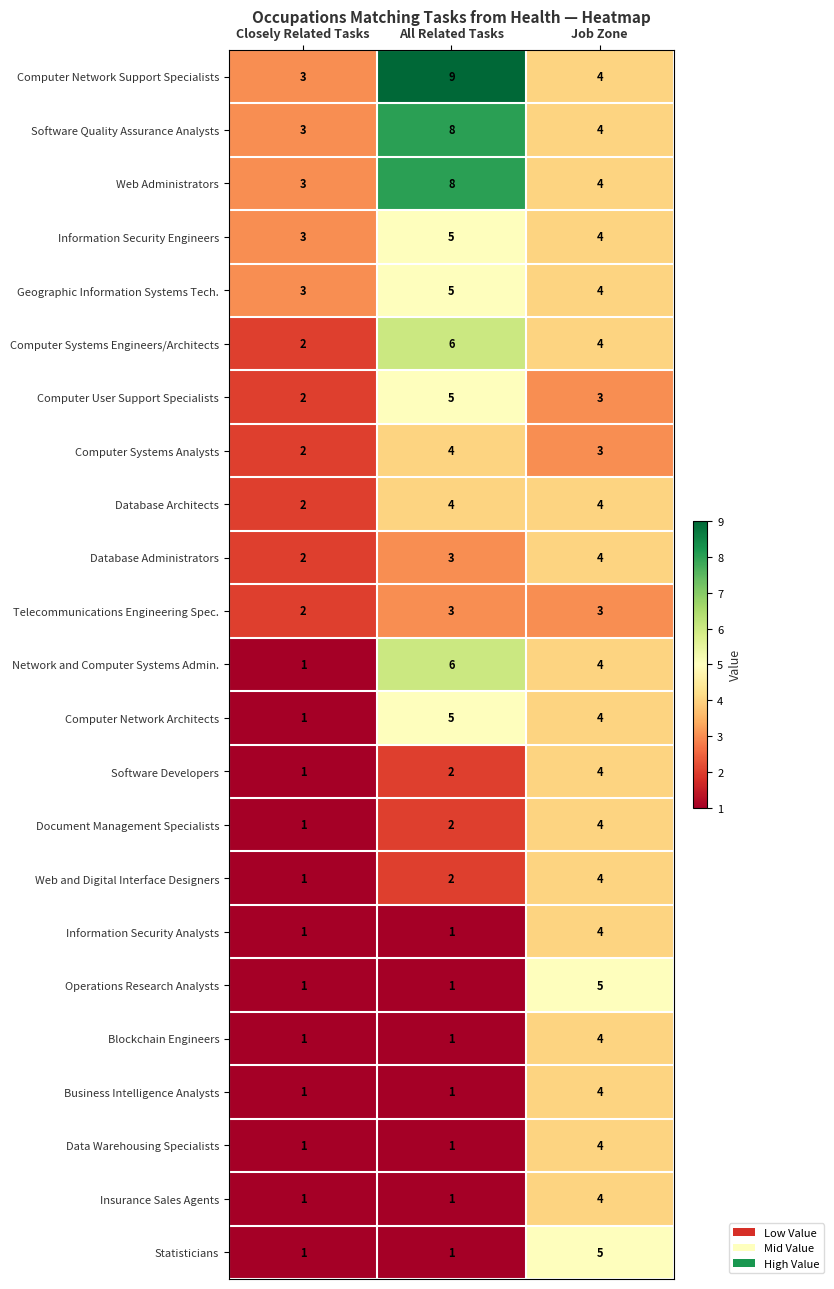

Is it true that Telecommunications Engineering Spec. equals 3 at Job Zone?

True